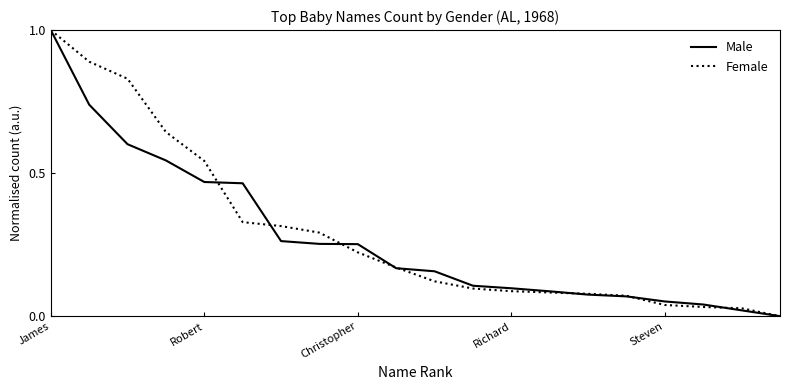

What is the greatest value displayed?

1.0